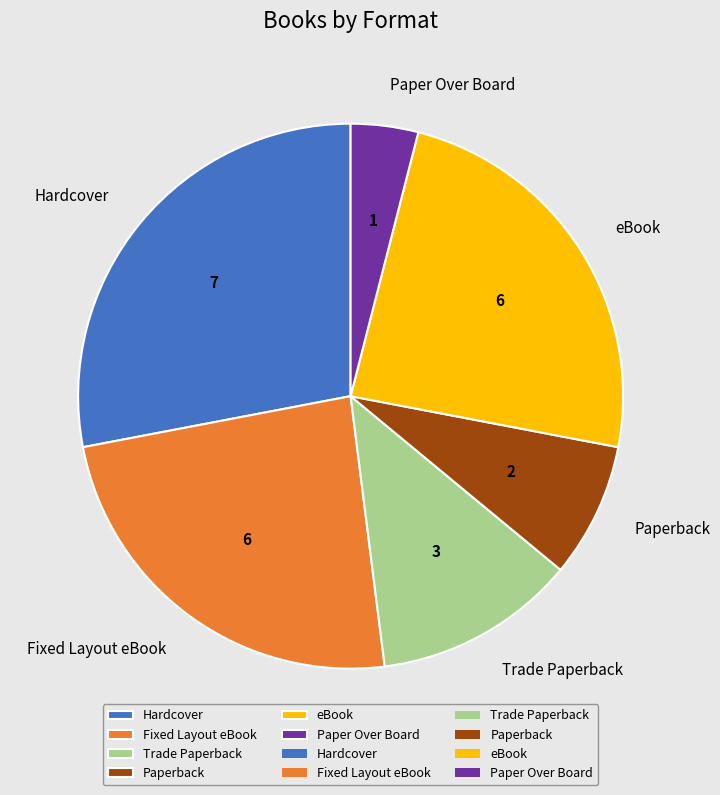

Which has a higher value, Trade Paperback or Hardcover?

Hardcover